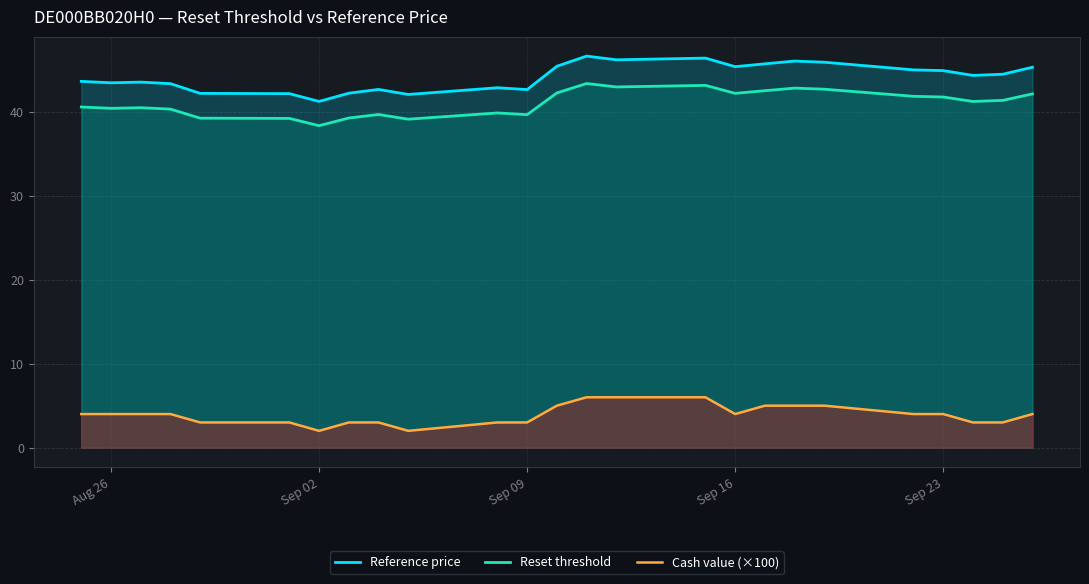

What is the maximum value for Reference price?

46.6